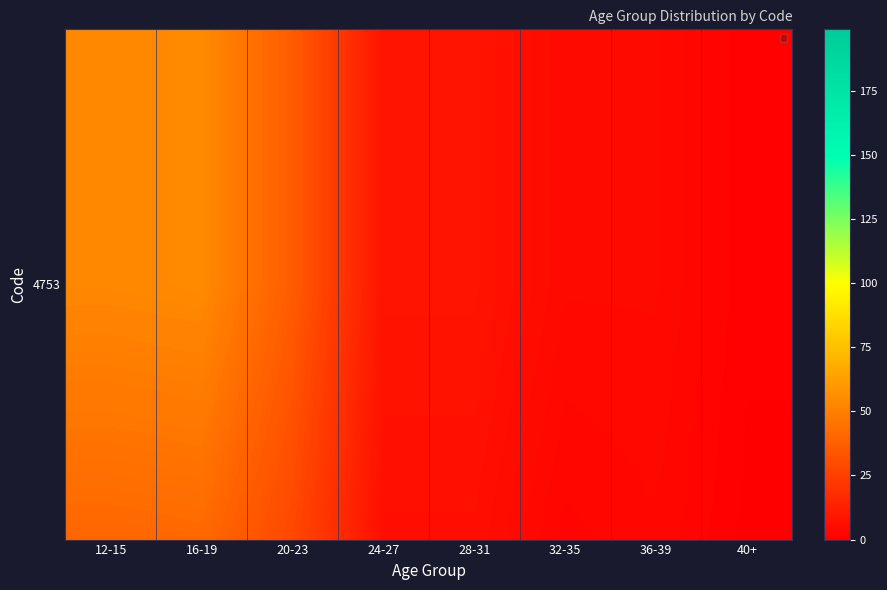

What is the maximum value shown in the chart?

54